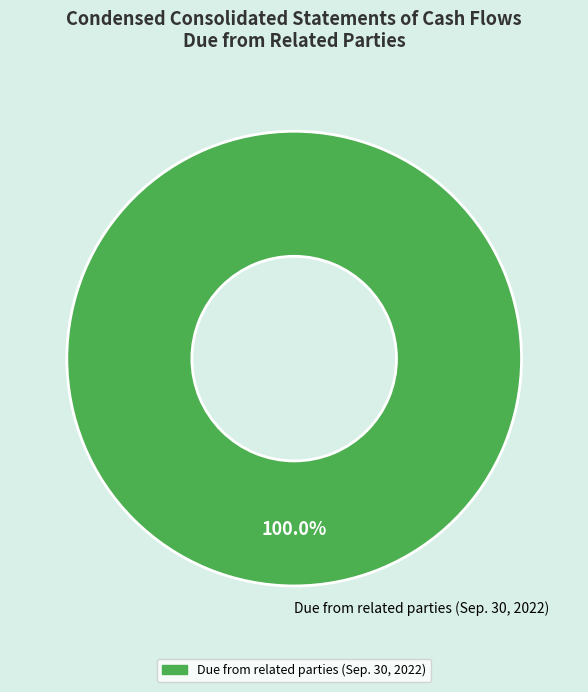

What is the majority slice?

Due from related parties (Sep. 30, 2022)